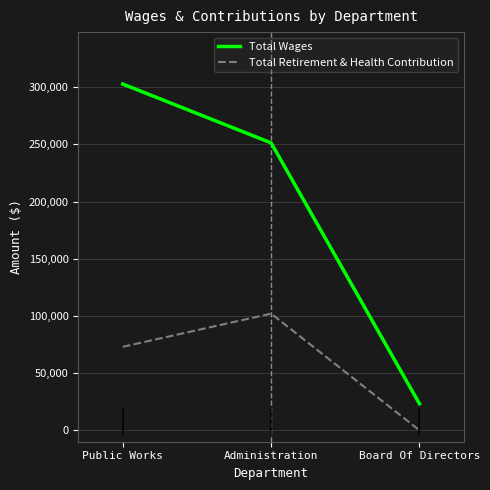

True or false: Total Retirement & Health Contribution has a value of 30246 at Public Works.

False